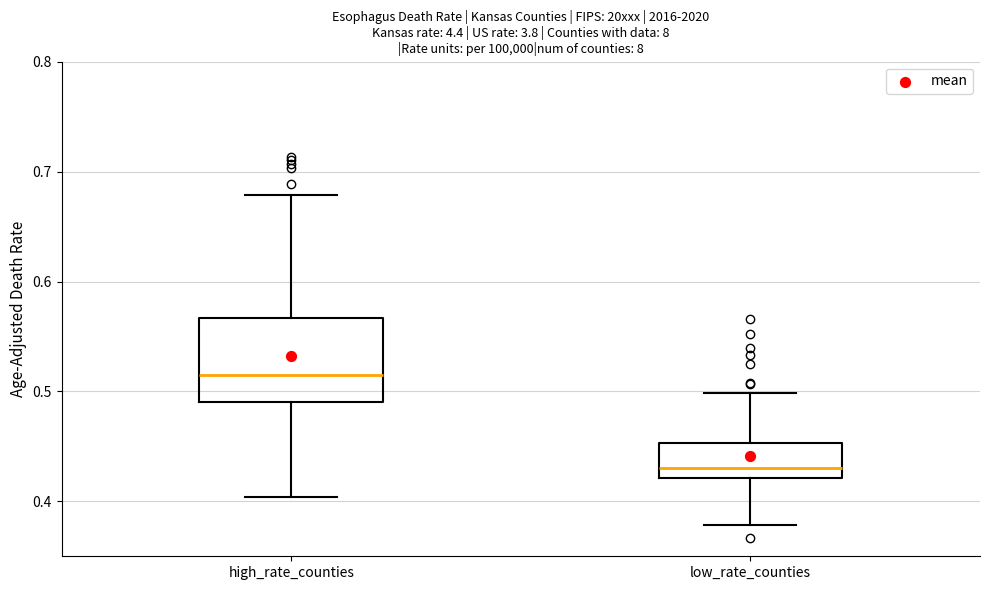

Which box's median line is the lowest?

low_rate_counties